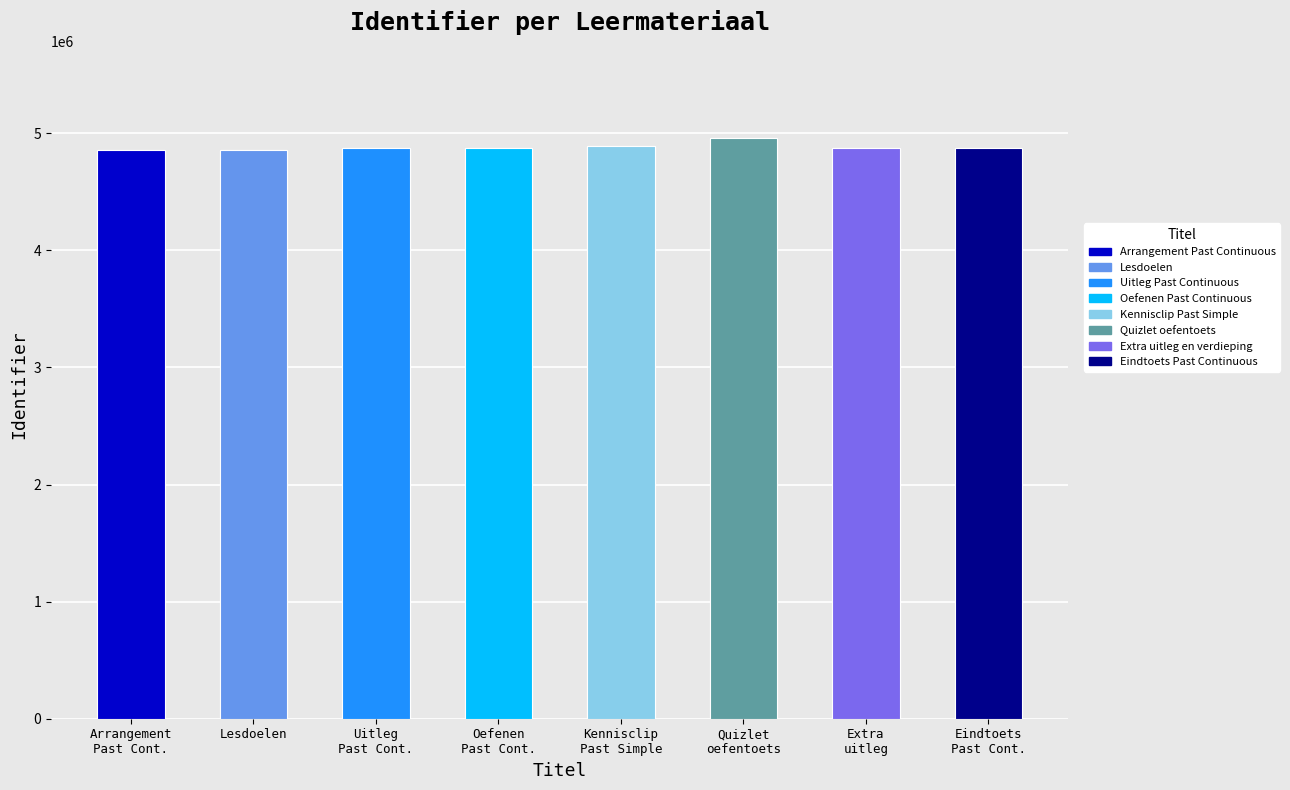

Does the chart contain any negative values?

No